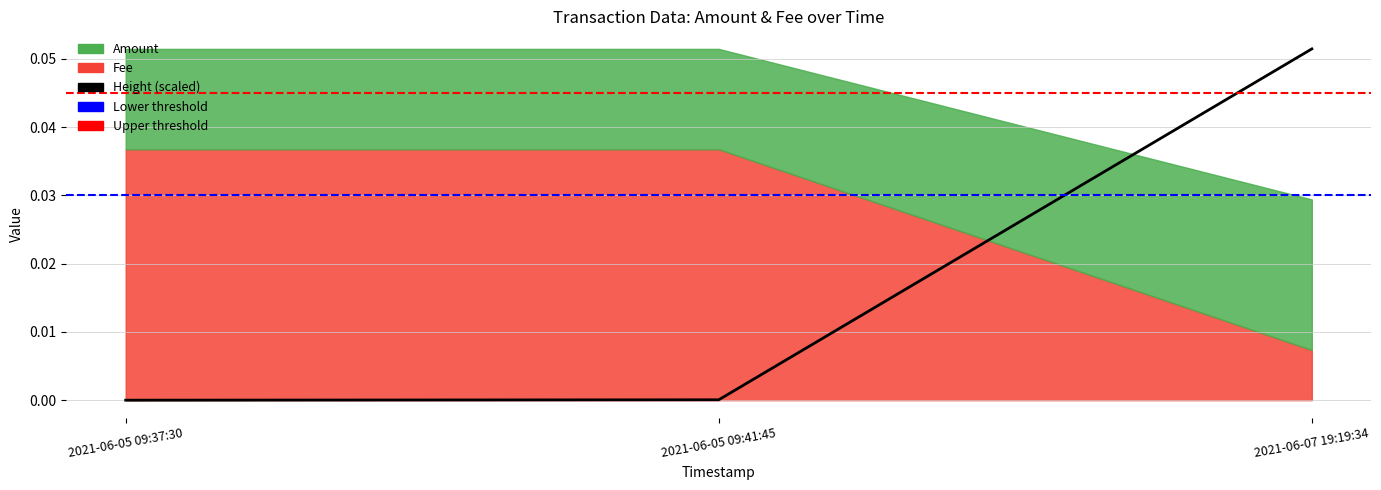

Reading left to right, what are all the values shown in this chart?

0.0	0.0	0.1